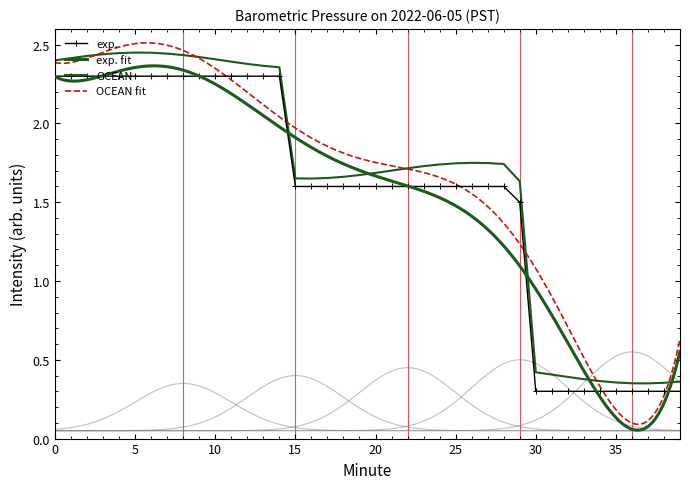

True or false: there are more than 1 points higher than both neighbors.

False